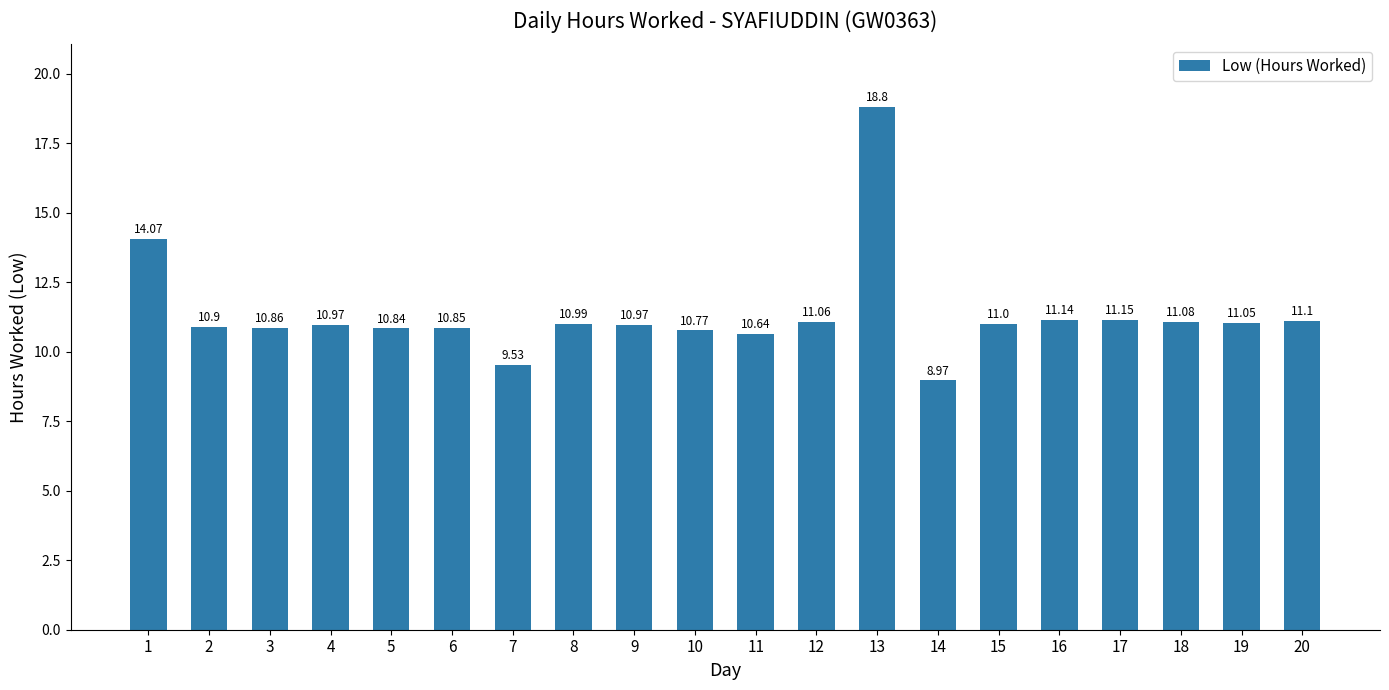

How many bars are there in total?

20